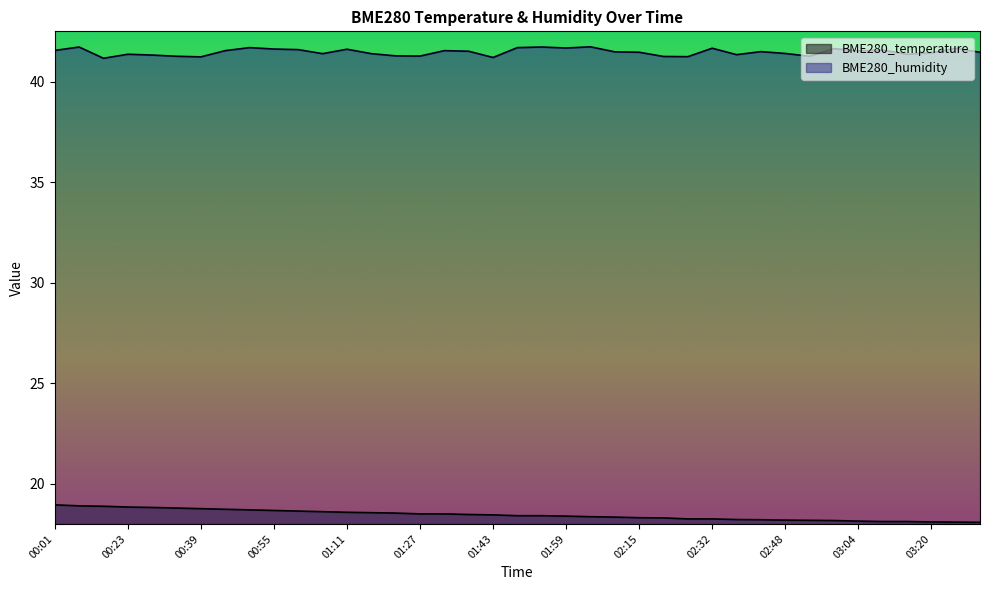

True or false: BME280_temperature and BME280_humidity intersect in this chart.

False